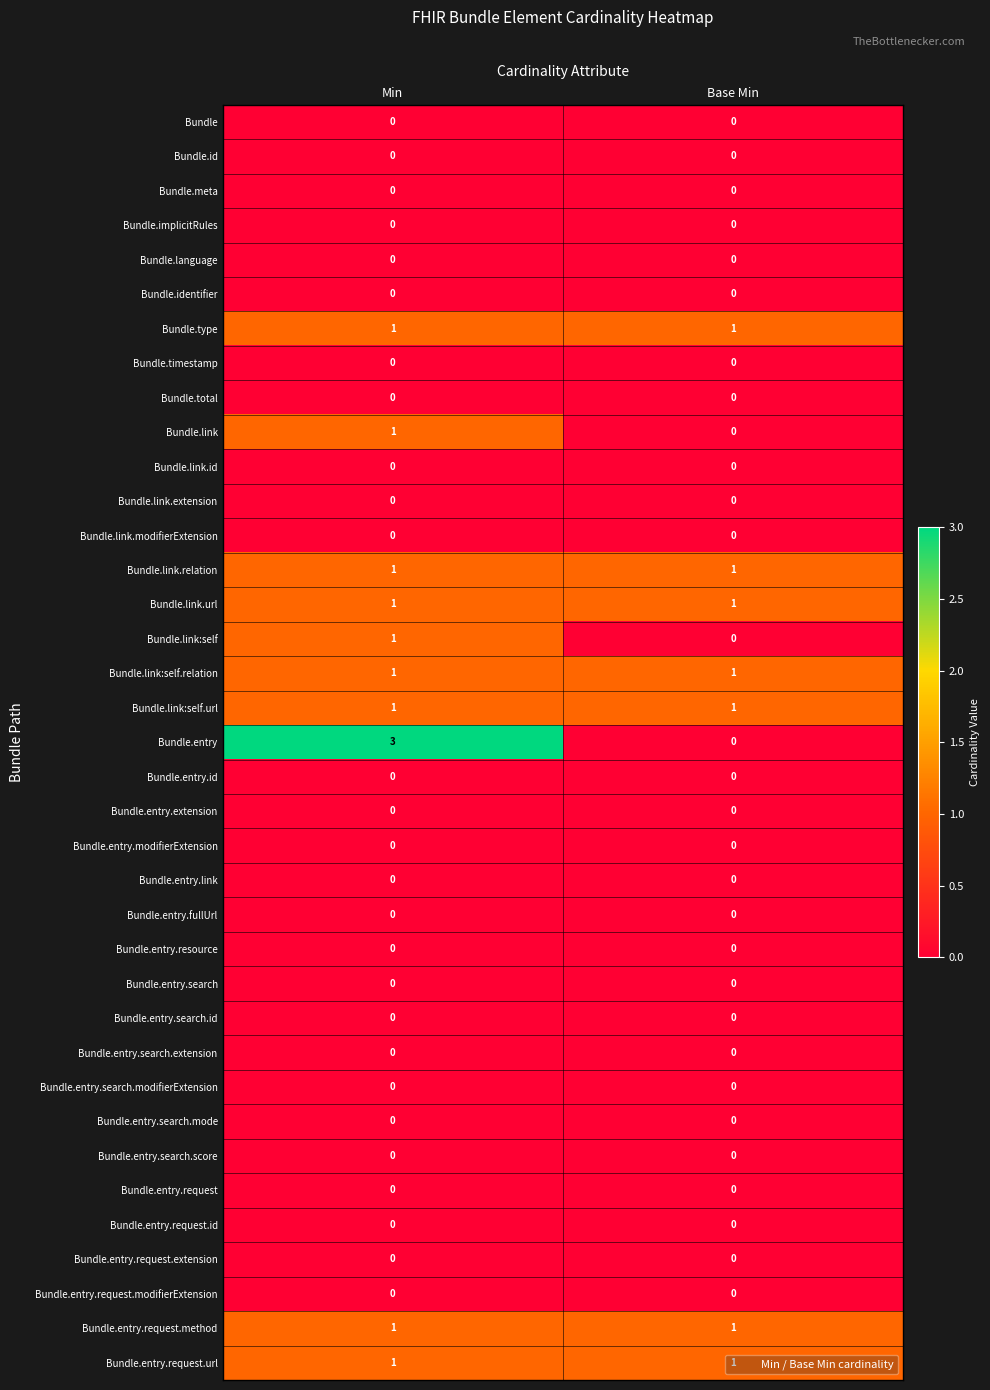

How many series are shown in this chart?

37